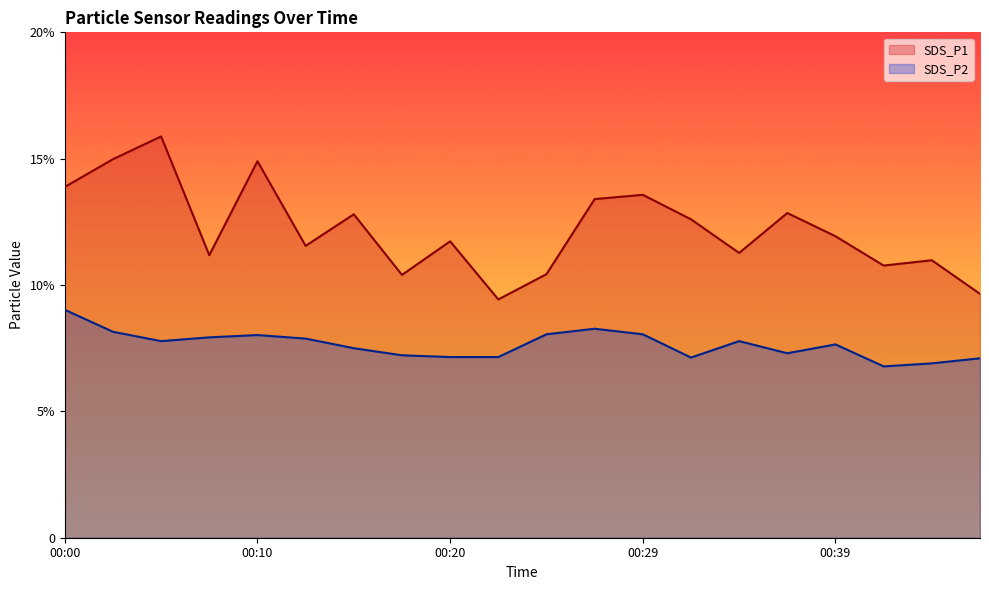

What are all the series names shown in the legend?

SDS_P1, SDS_P2